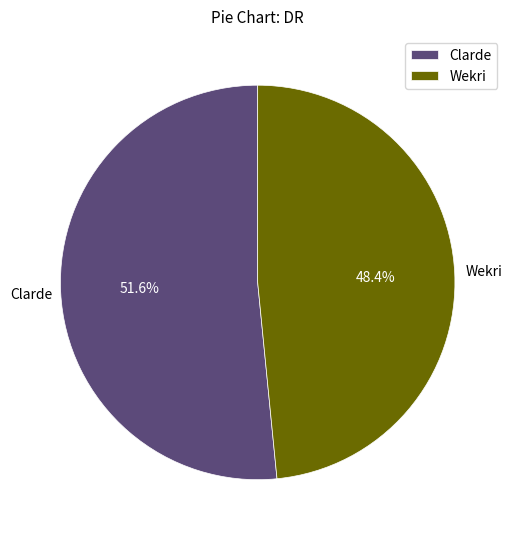

How much of the chart is everything except Wekri?

51.6%